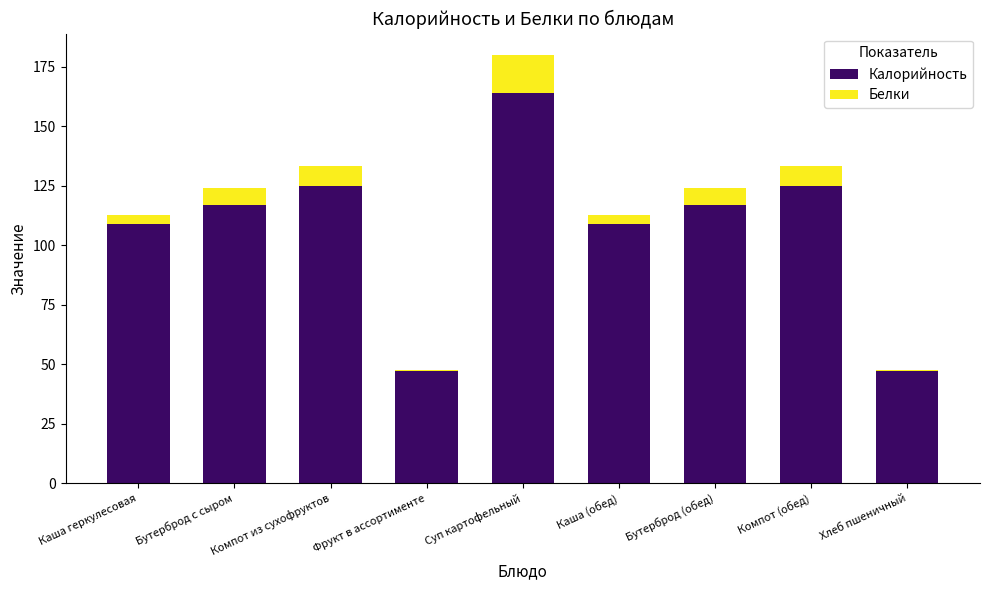

The value of Калорийность at Компот из сухофруктов is 165.7. True or false?

False